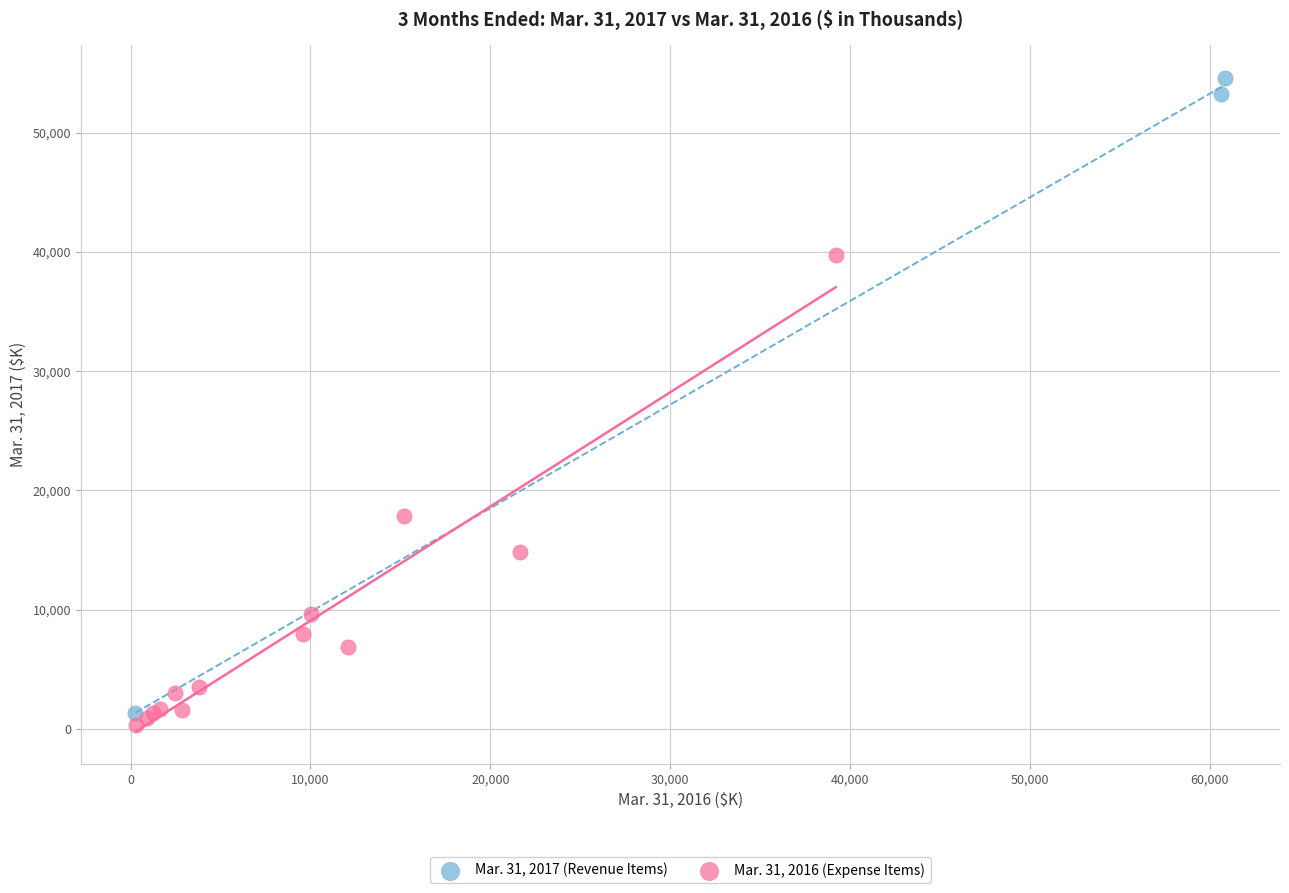

Which series reaches the maximum Y coordinate?

Mar. 31, 2017 (Revenue Items)